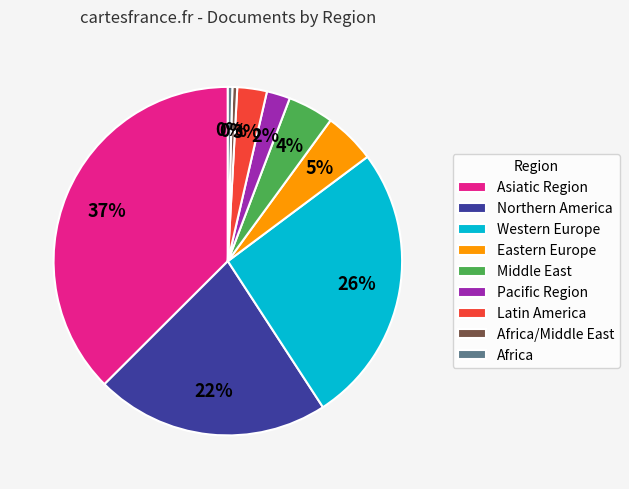

Does any single category account for the majority?

No